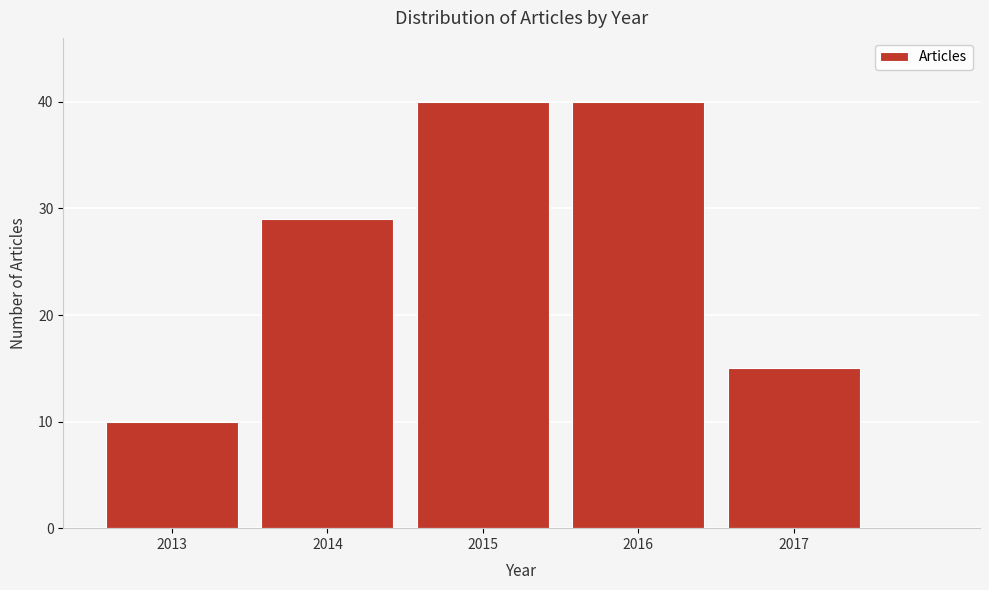

What is the height of the bar covering 2015.5 to 2016.5 on the x-axis? The values are not printed on the chart, so give them approximately, as read against the axis.

40